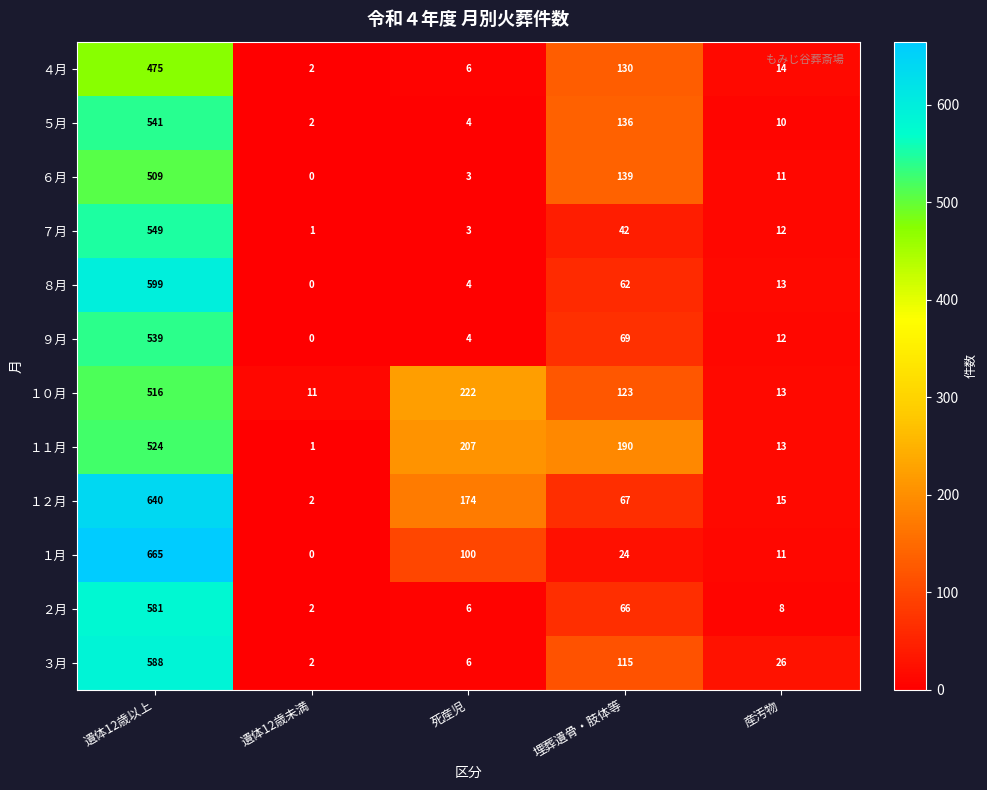

Which series changed the most between 遺体12歳未満 and 産汚物?

３月